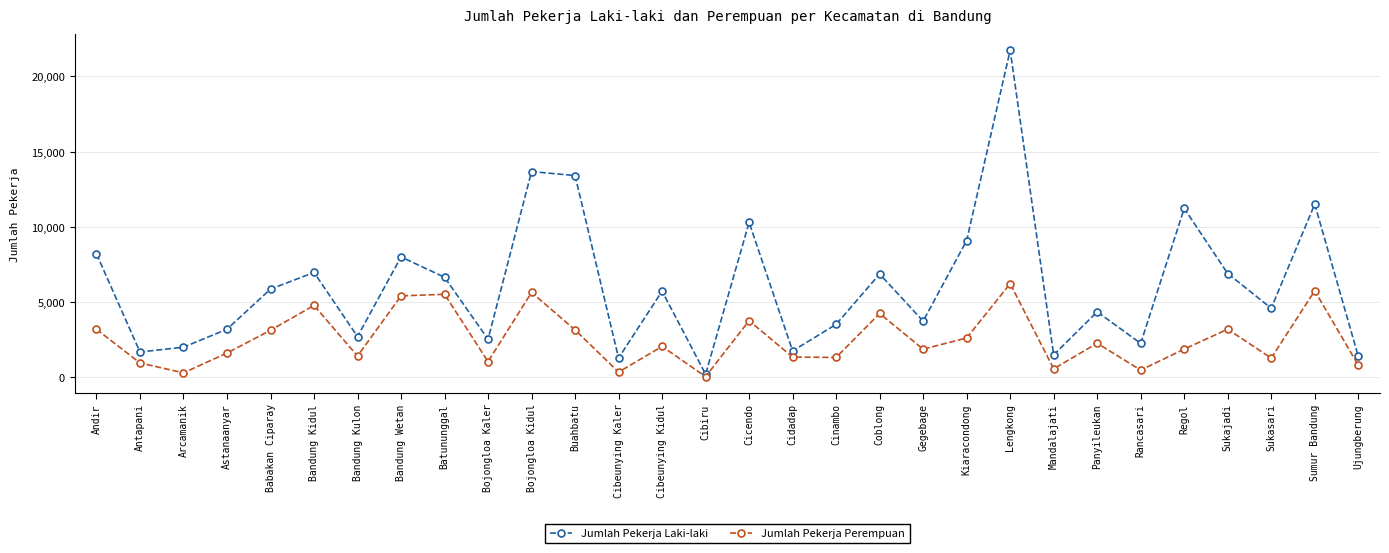

In Jumlah Pekerja Laki-laki, how many points are lower than both neighbors (excluding endpoints)?

10